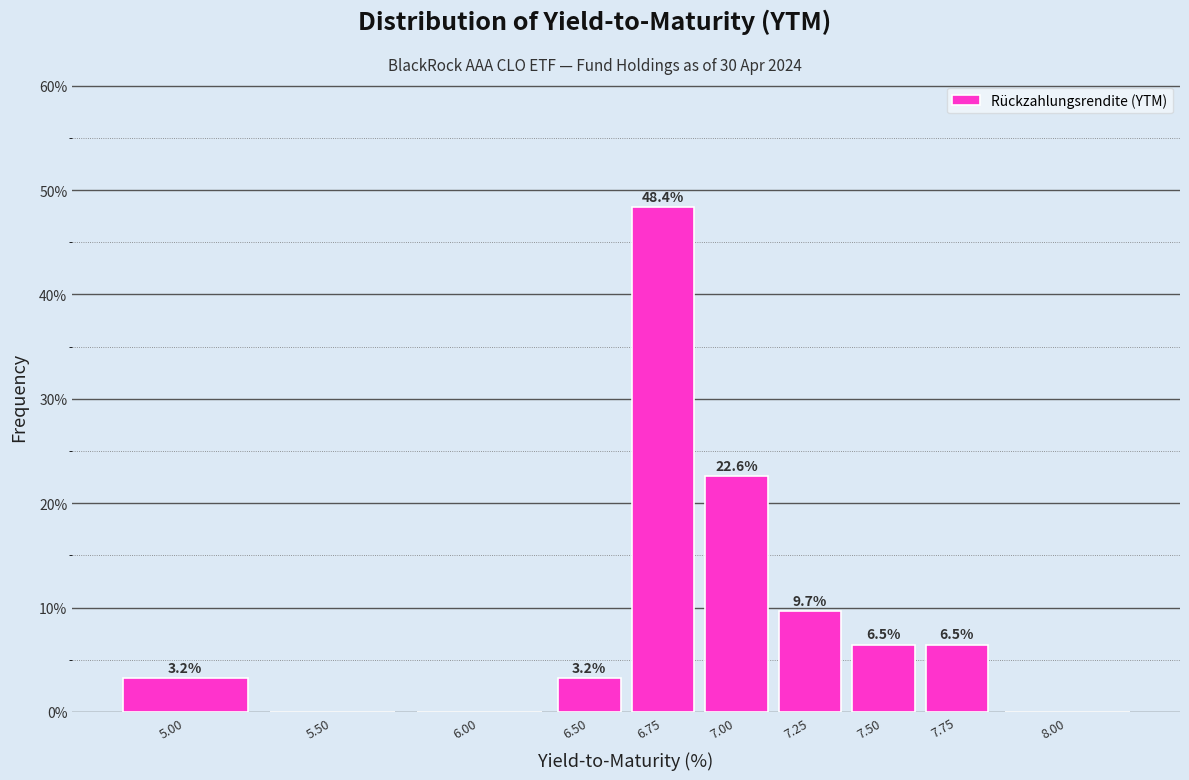

Reading left to right, extract all data points from this chart.

5.00=3.2	5.50=0.0	6.00=0.0	6.50=3.2	6.75=48.4	7.00=22.6	7.25=9.7	7.50=6.5	7.75=6.5	8.00=0.0